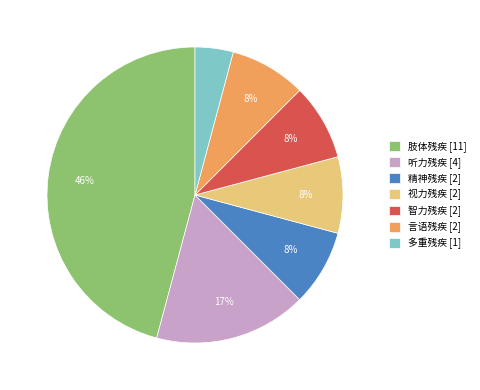

Does 听力残疾 represent more than half of the total?

No